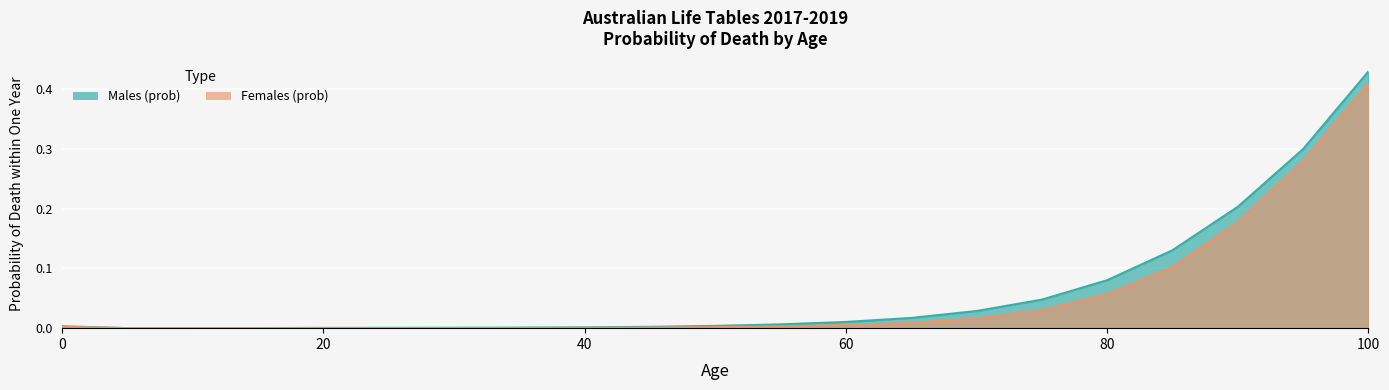

True or false: Males (prob) and Females (prob) intersect in this chart.

False